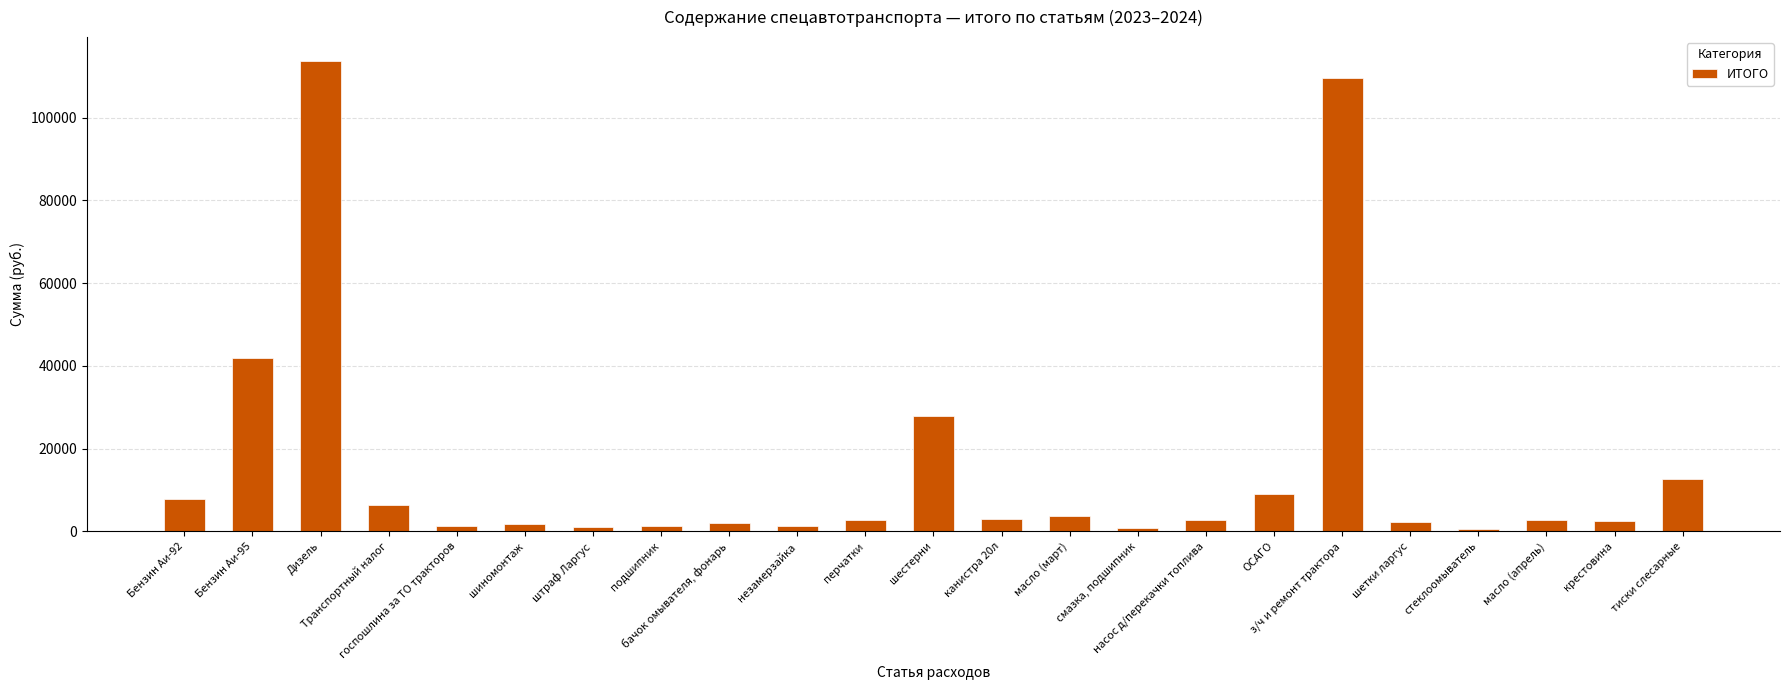

Does the chart contain stacked bars?

No